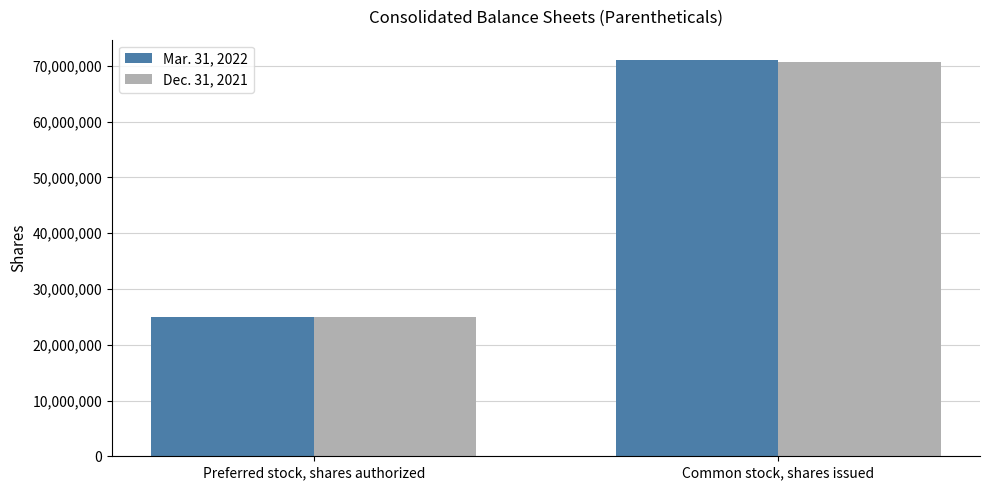

What is the difference between the maximum and minimum values in the Dec. 31, 2021 series?

45668093